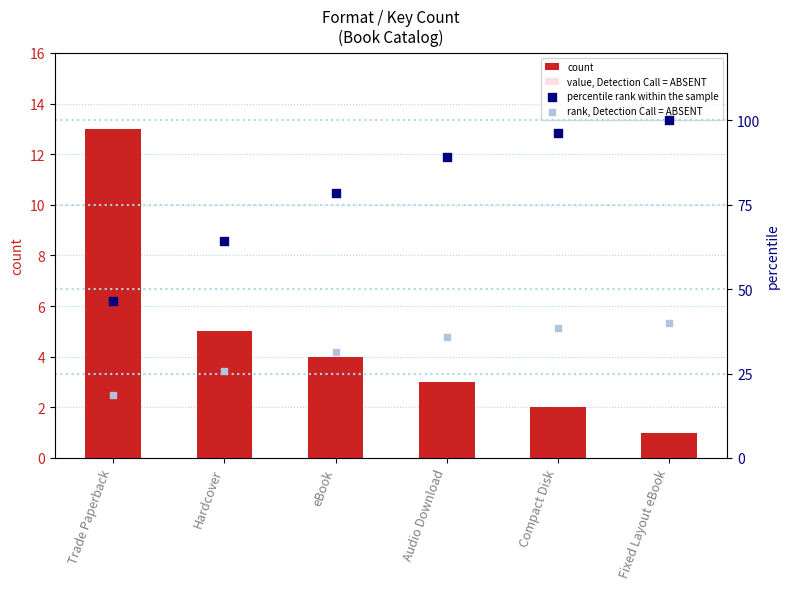

At how many categories does at least one series exceed 43?

6